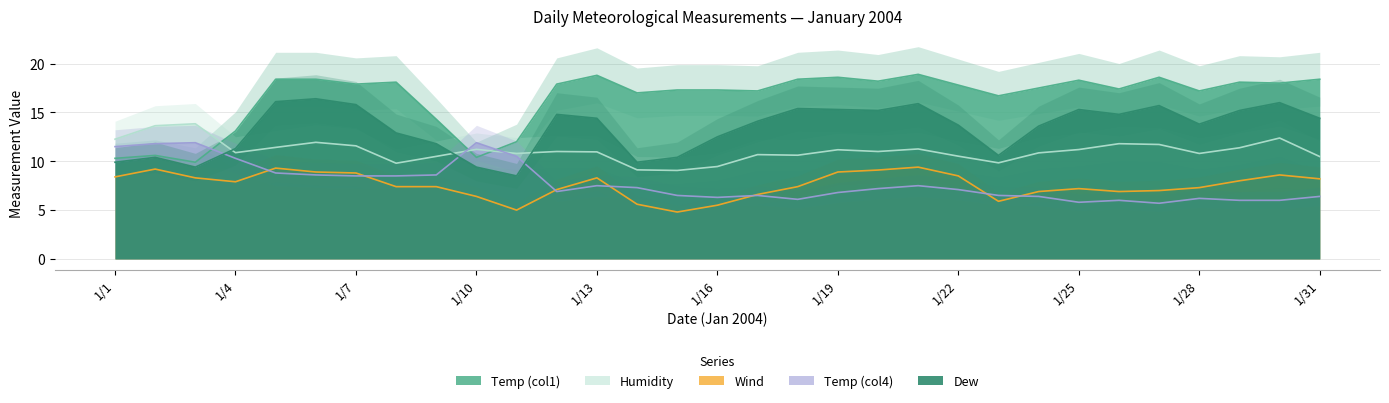

Where is the first local minimum for Temp (col1)?

1/3